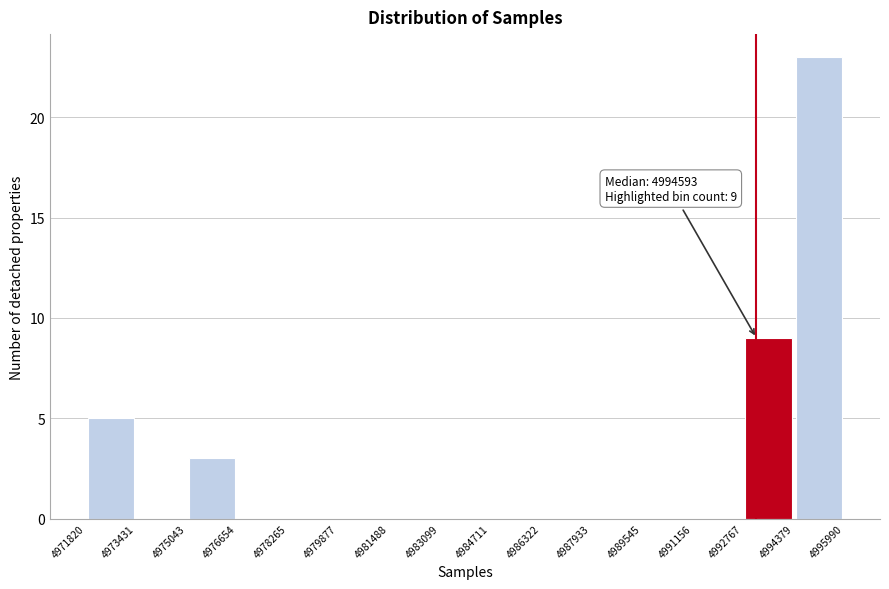

Over which range of the x-axis is the bar tallest?

4994379 to 4995990